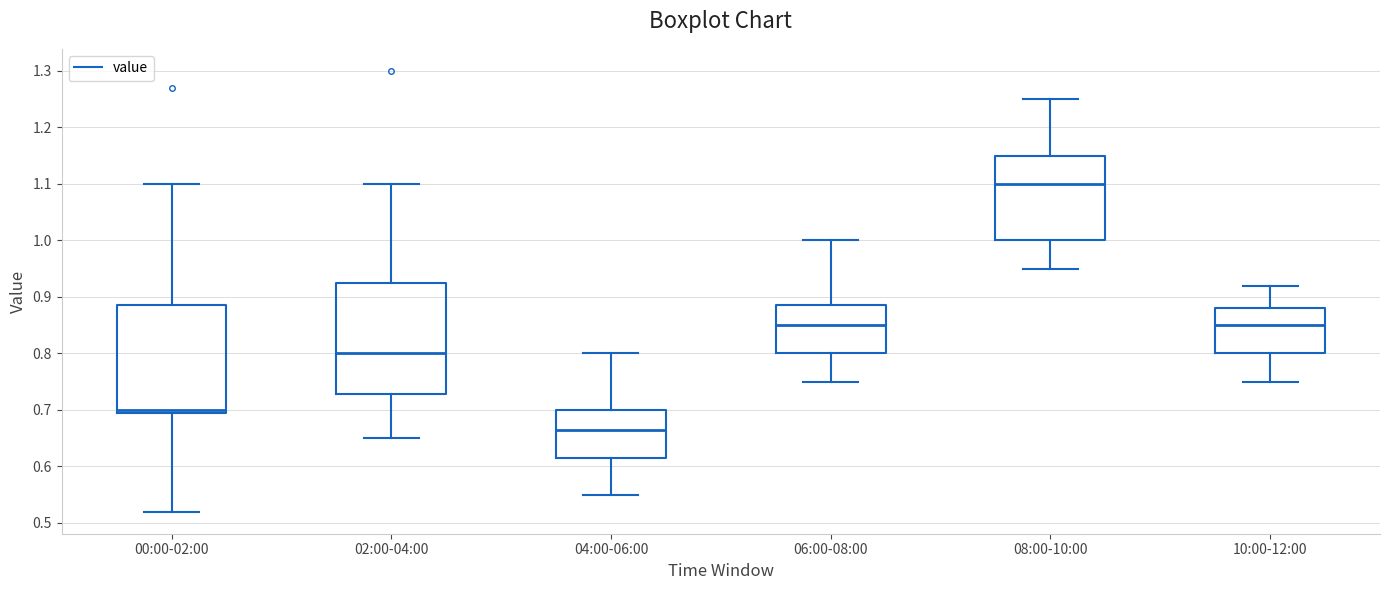

Which box's median line is the lowest?

04:00-06:00